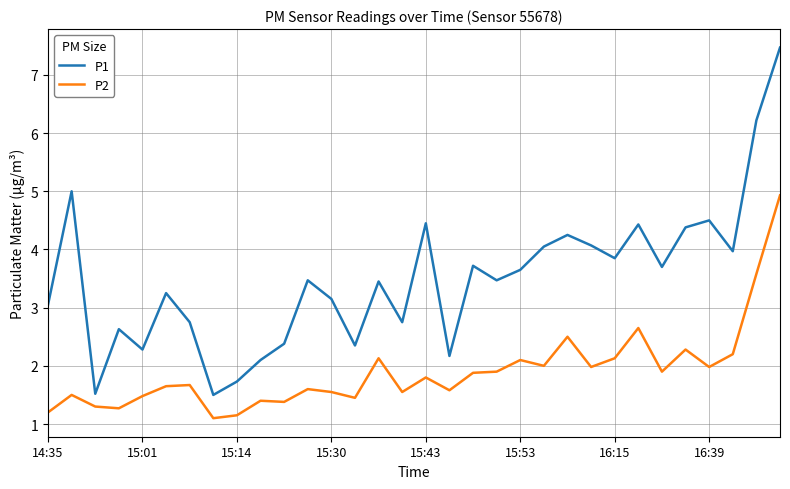

True or false: P1 and P2 cross at least once.

False